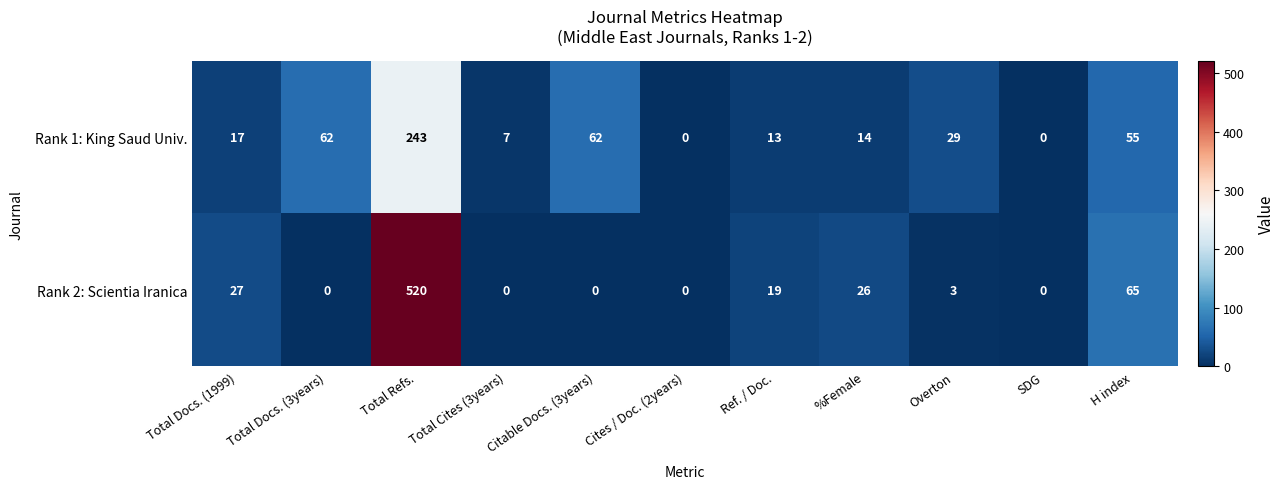

How many distinct data groups are displayed?

2